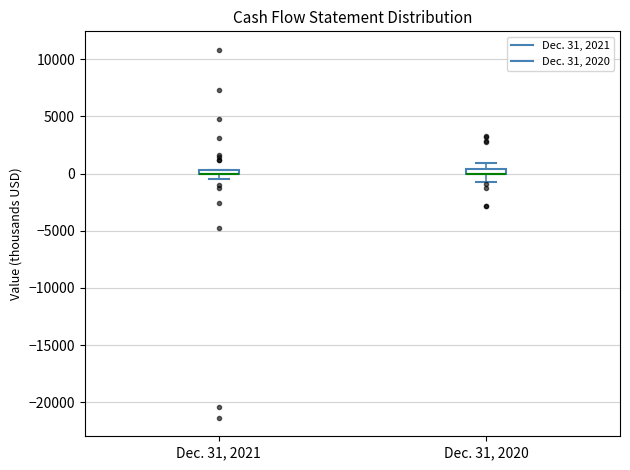

Where does the lower whisker of the box for Dec. 31, 2020 end on the y-axis? The values are not printed on the chart, so give them approximately, as read against the axis.

-500